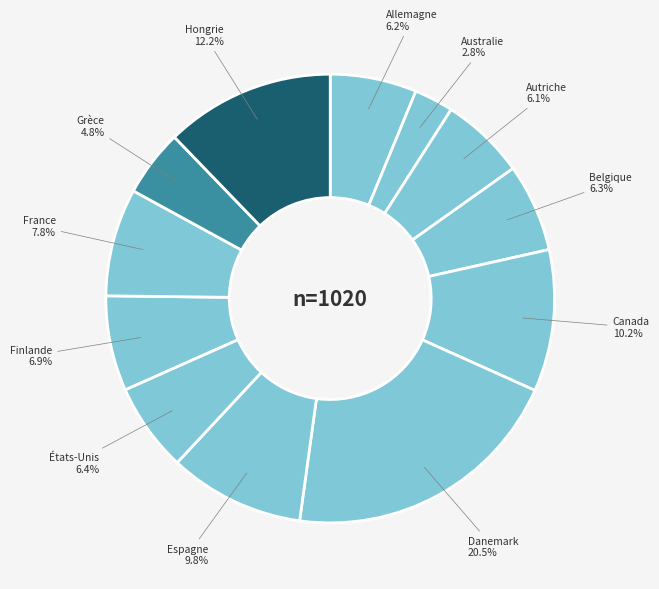

To the nearest percent, what is the combined percentage of Allemagne and Canada?

16%